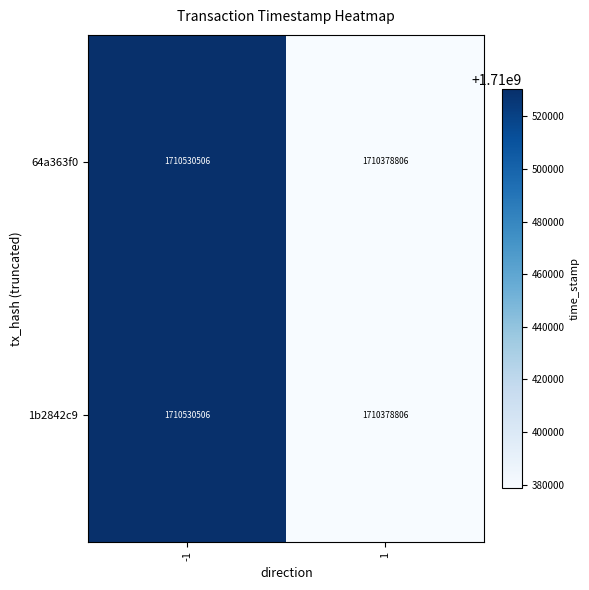

List the labels in order of 1b2842c9 value, smallest first.

1, -1